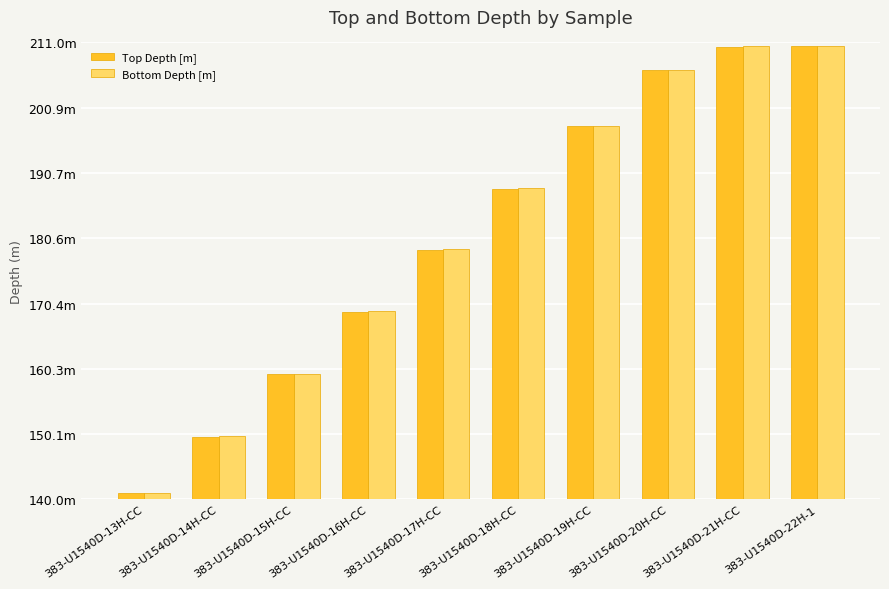

Are the bars grouped side by side (vs. stacked)?

Yes